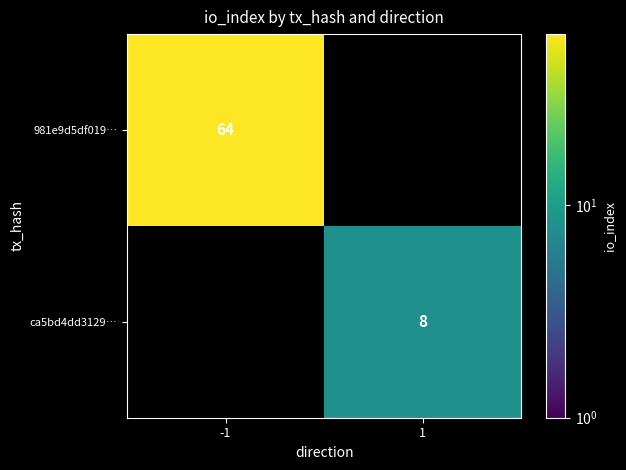

What is the total value across all series at -1?

64.0